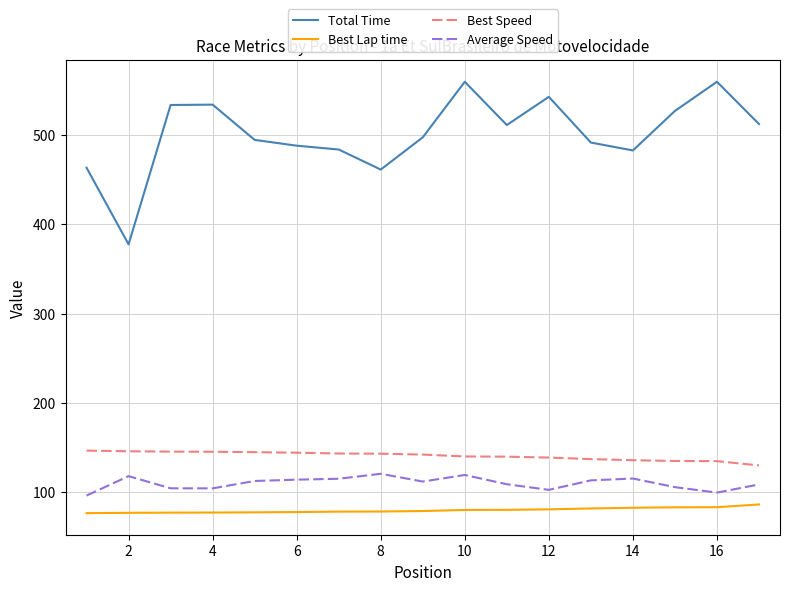

True or false: Total Time and Average Speed cross at least once.

False